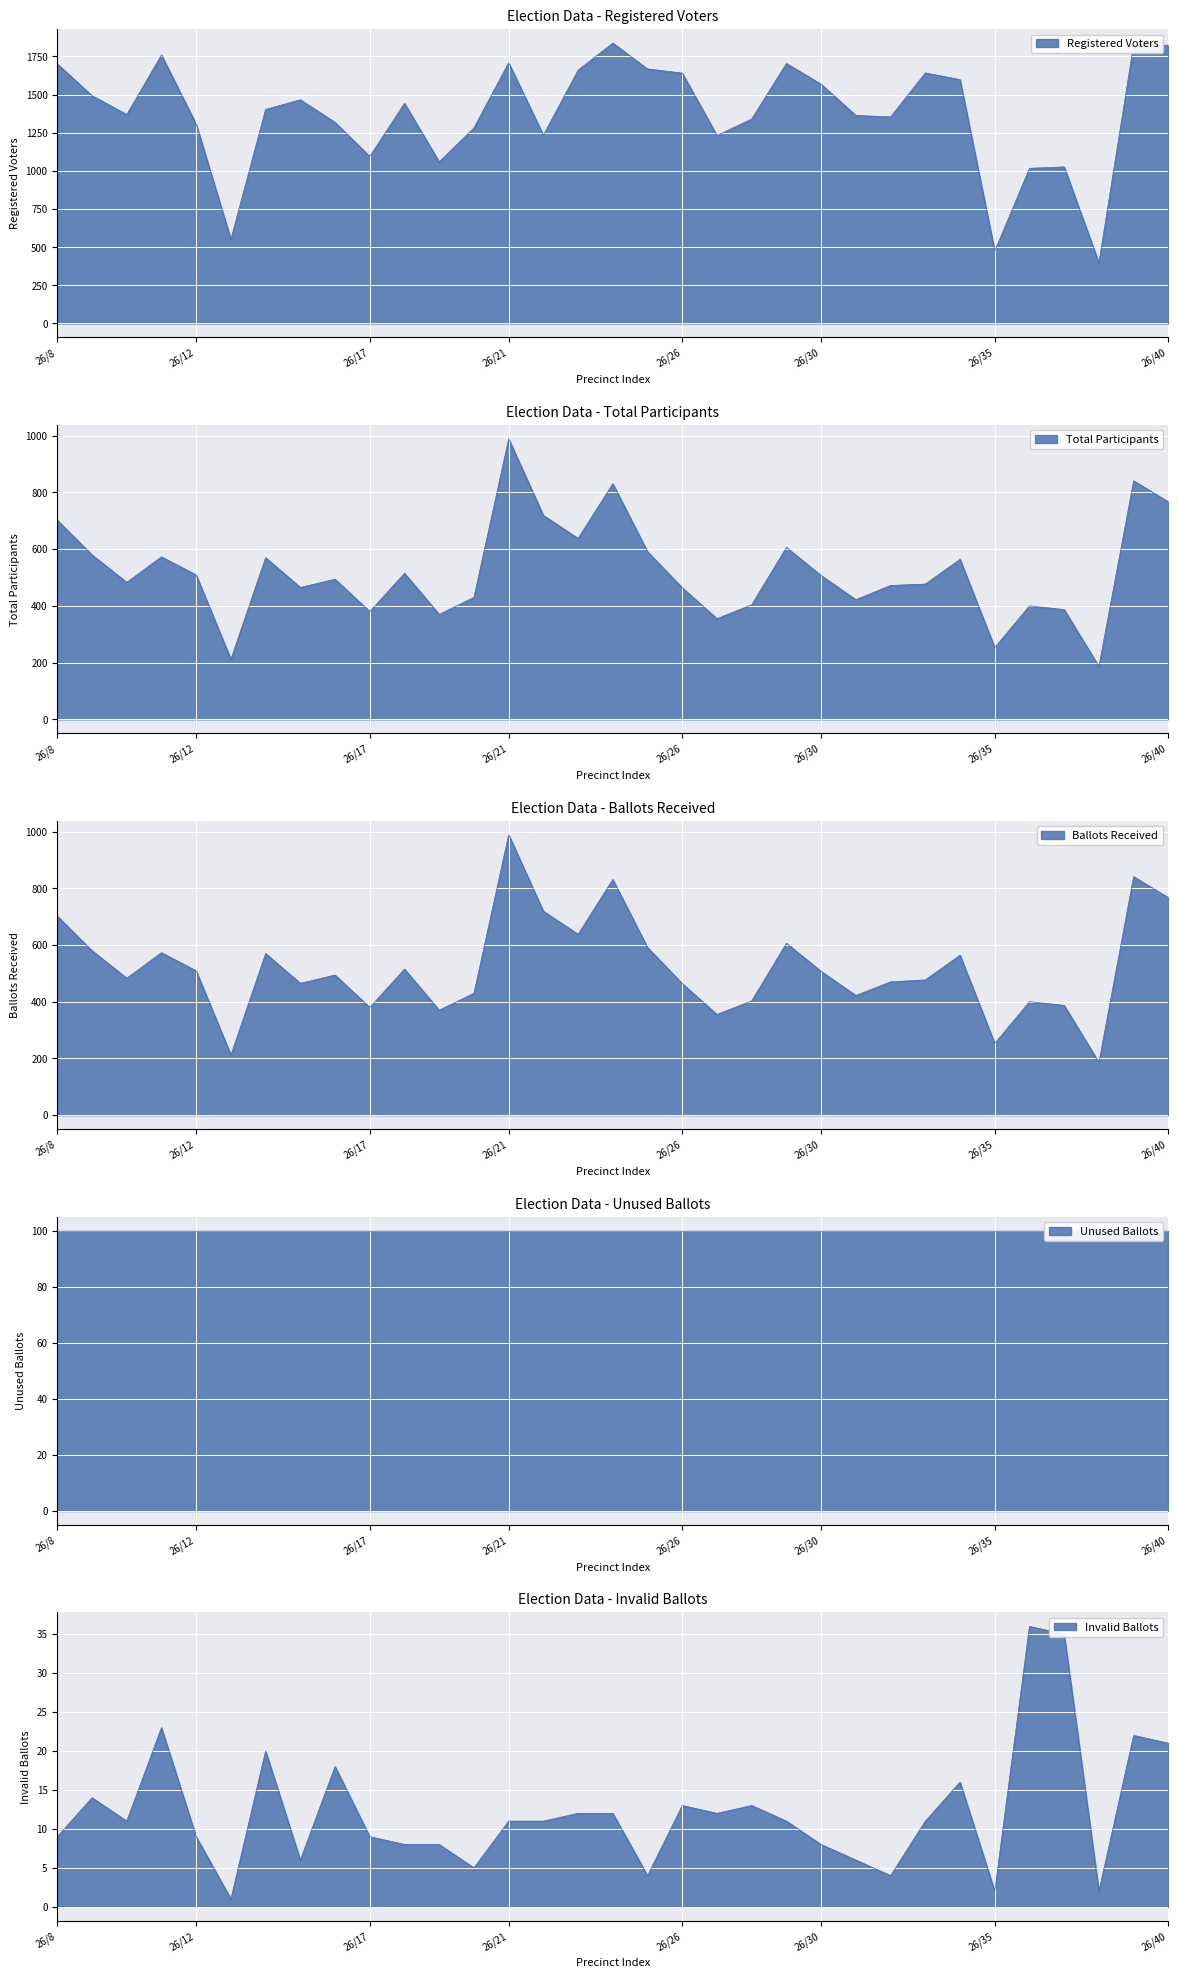

Which series has the largest range (max minus min)?

Registered Voters